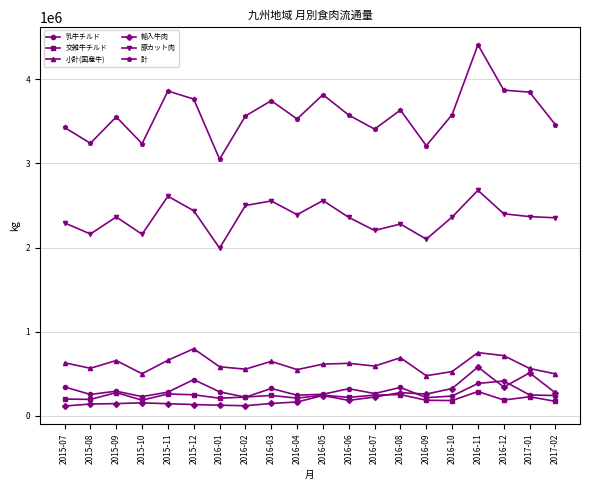

Where is the first local maximum for 計?

2015-09